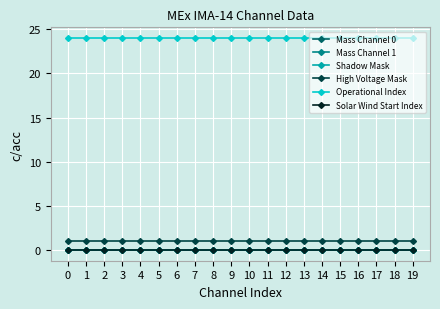

Between 18 and 1, which is larger?

18